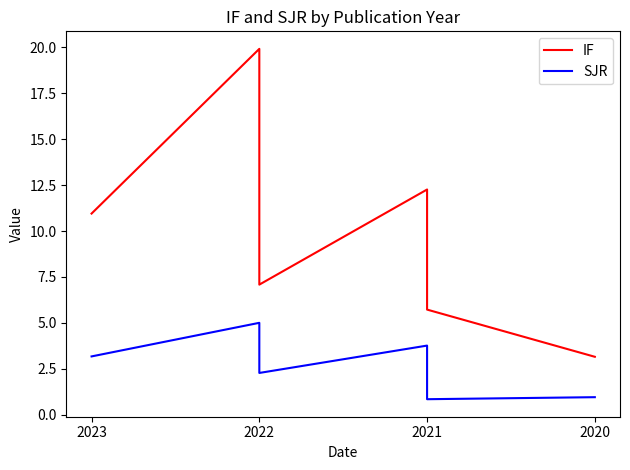

At how many categories does at least one series exceed 14?

1